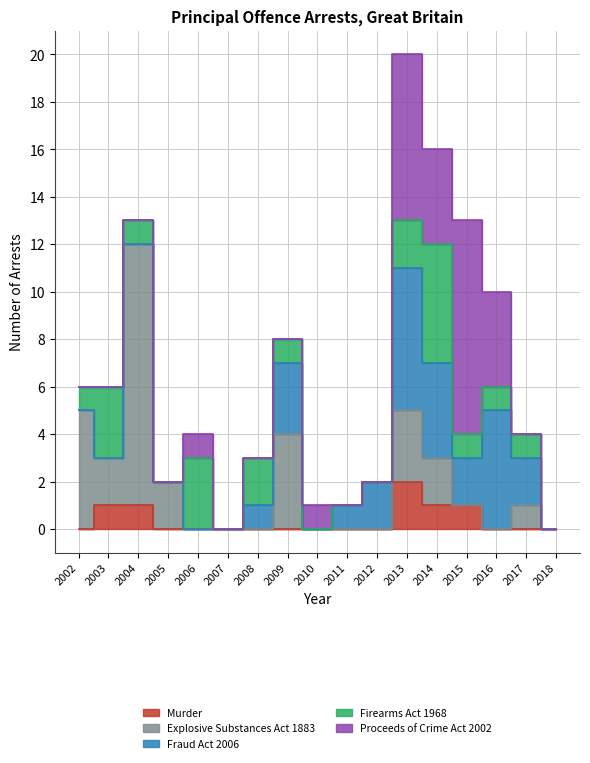

True or false: Explosive Substances Act 1883 has a value of 0 at Yr to December 2008.

True